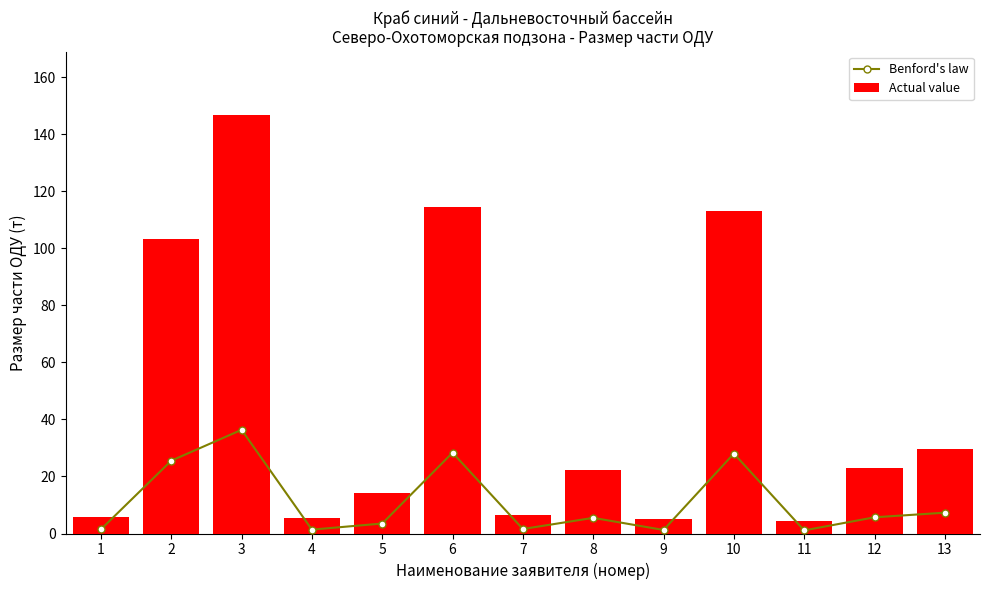

List the labels in order of Actual value value, smallest first.

11, 9, 4, 1, 7, 5, 8, 12, 13, 2, 10, 6, 3